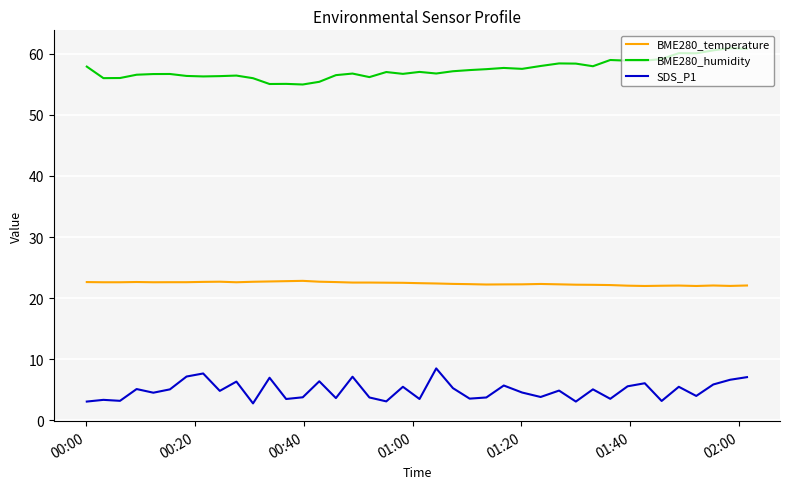

True or false: BME280_humidity and BME280_temperature intersect in this chart.

False